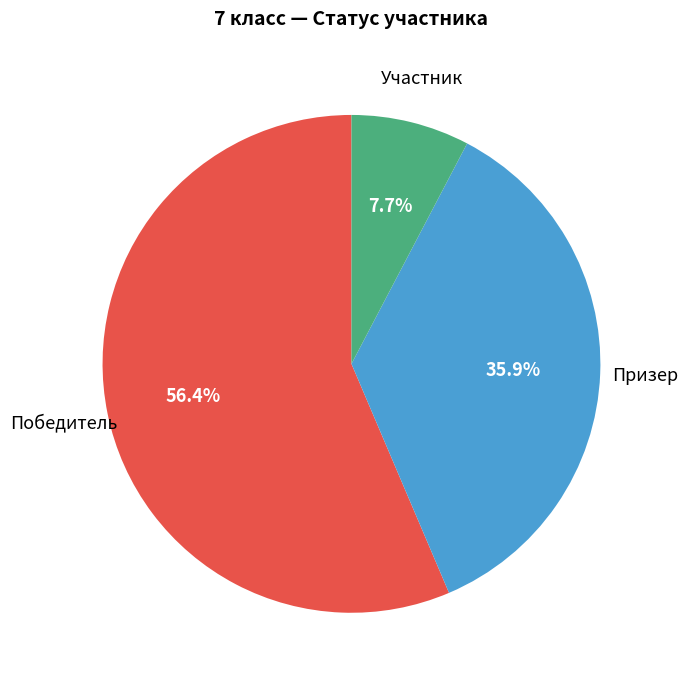

Is there any slice that represents more than half of the pie?

Yes